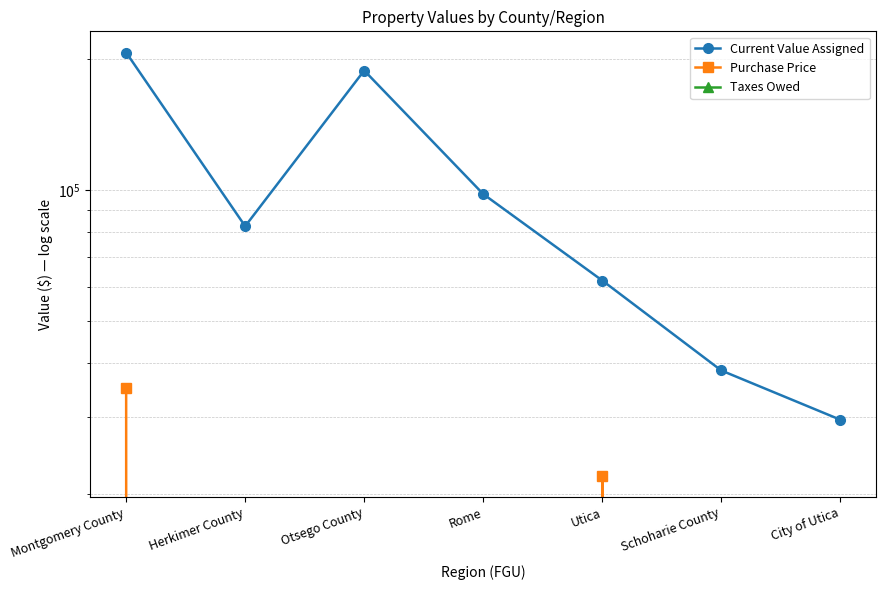

How many interior local peaks does the Purchase Price series have?

1